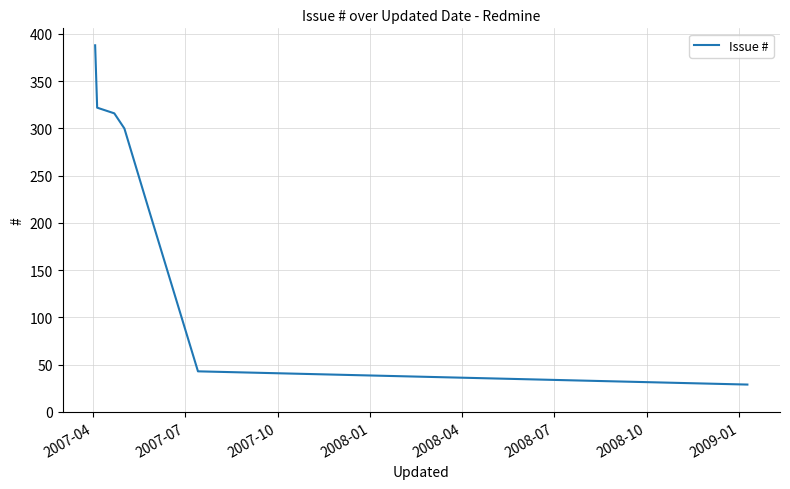

True or false: the data has more than 1 interior local peaks.

False